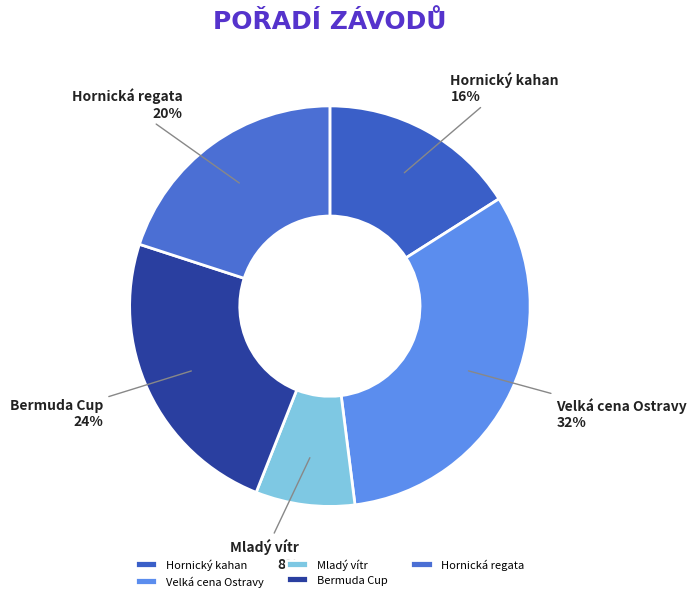

Is the sum of Velká cena Ostravy and Bermuda Cup greater than half?

Yes